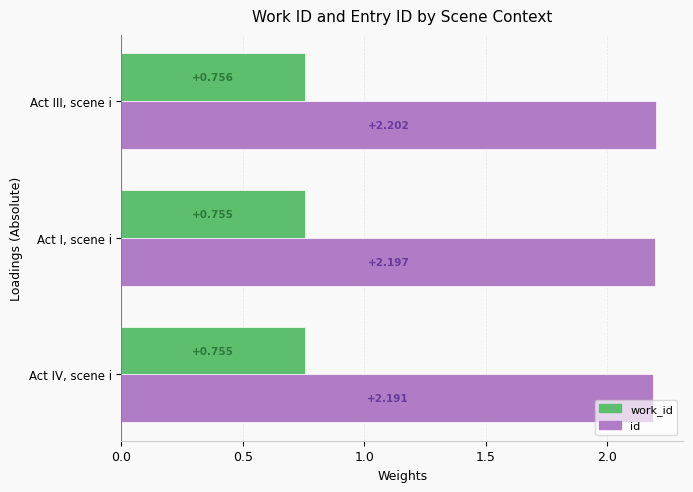

How many distinct data groups are displayed?

2